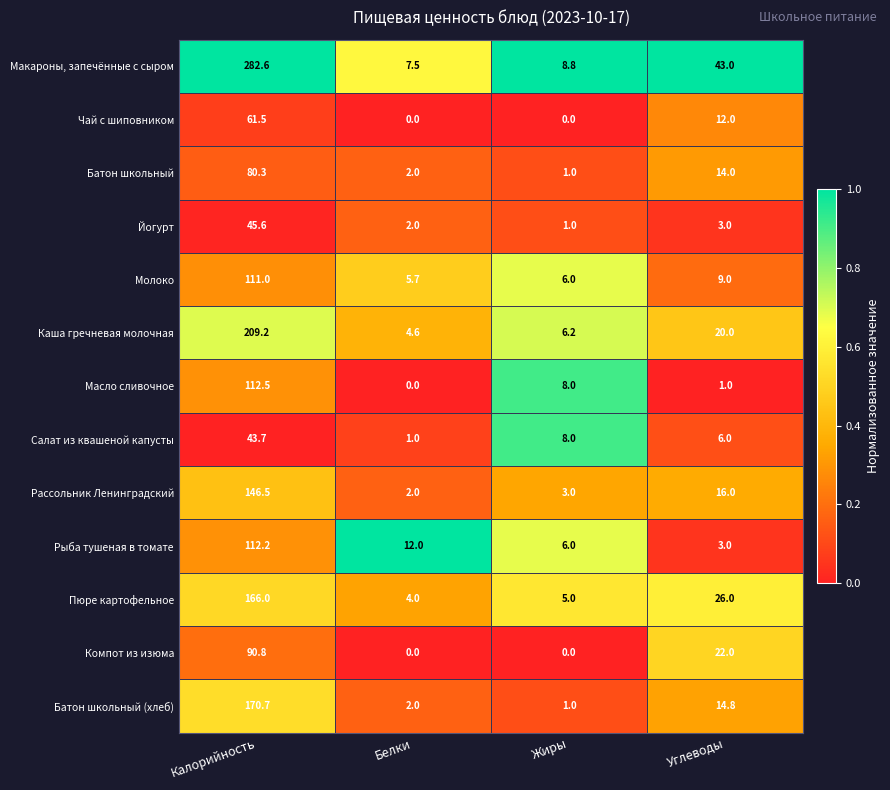

Which series has the largest total across all categories?

Макароны, запечённые с сыром